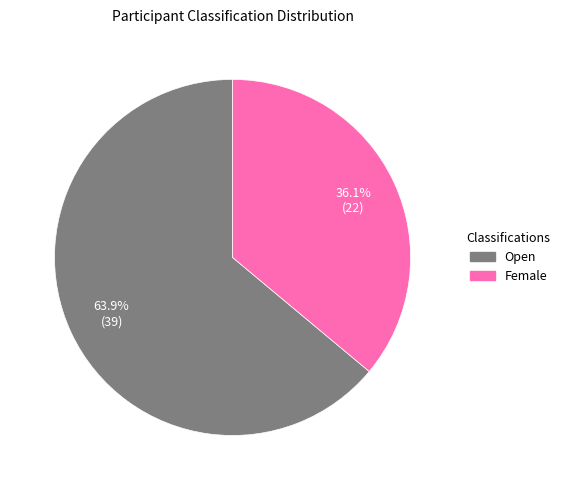

The Female slice represents 36% of the pie. True or false?

True